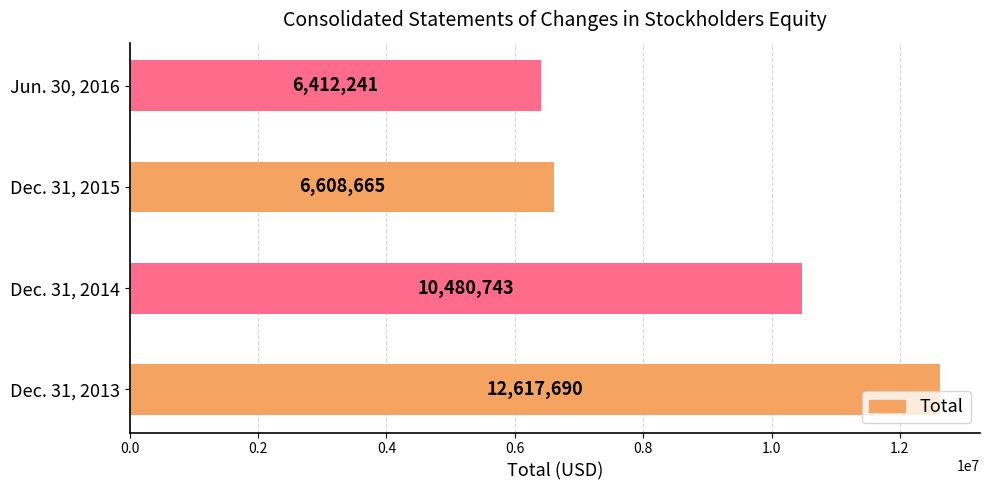

Are the bars grouped side by side (vs. stacked)?

No